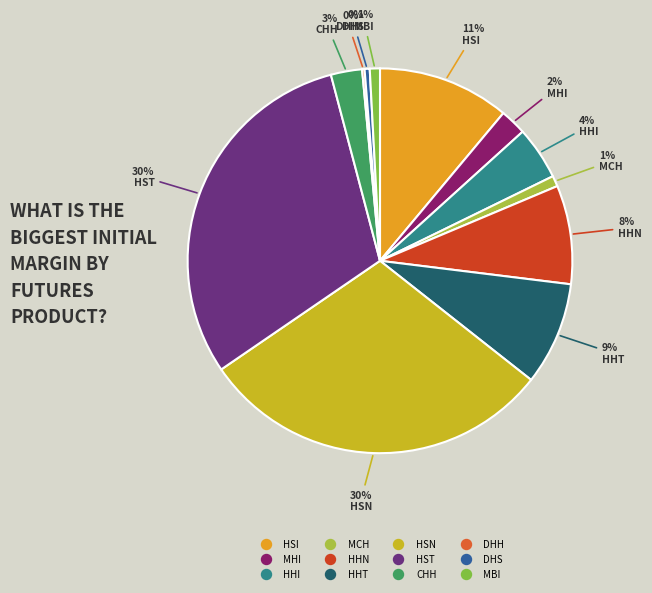

To the nearest percent, what percentage of the pie is HST?

30%